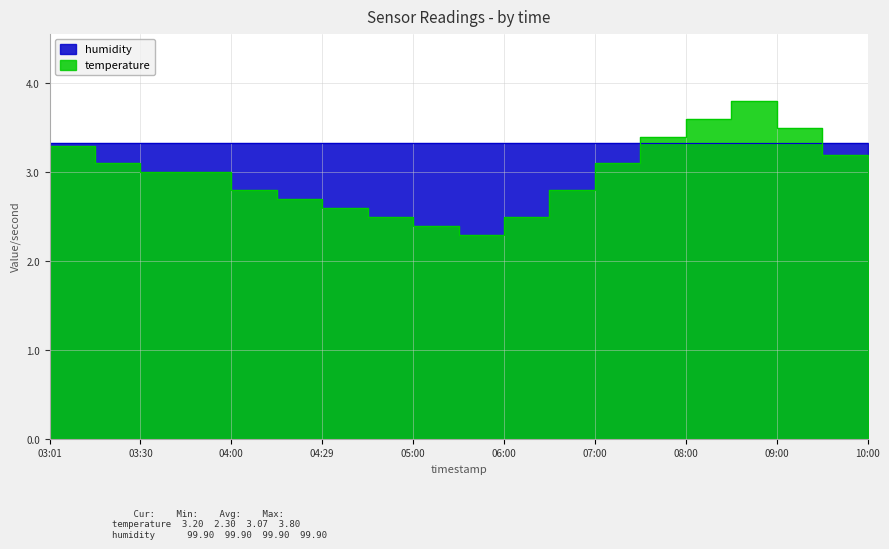

What is the greatest value displayed?

3.8